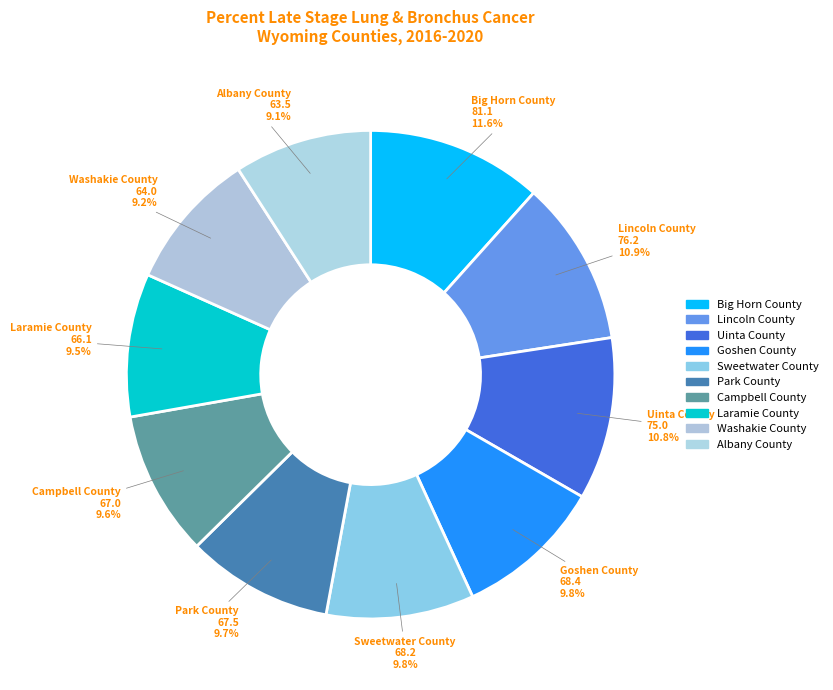

Combined, what portion of the pie is Campbell County and Uinta County?

20.4%